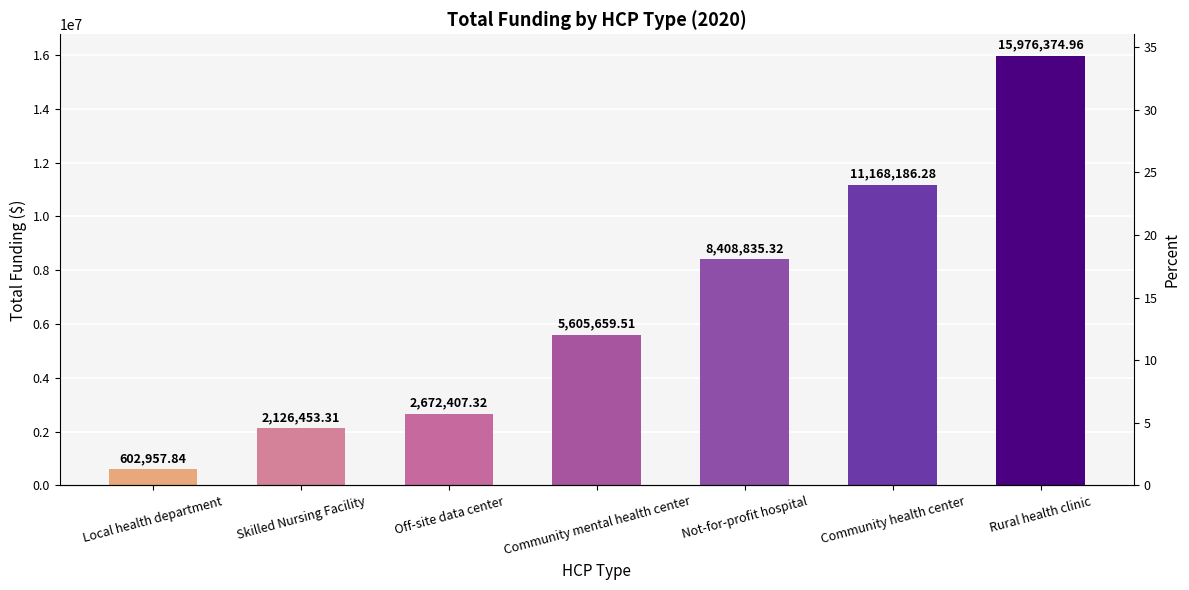

Count the number of values greater than 5605659.

4